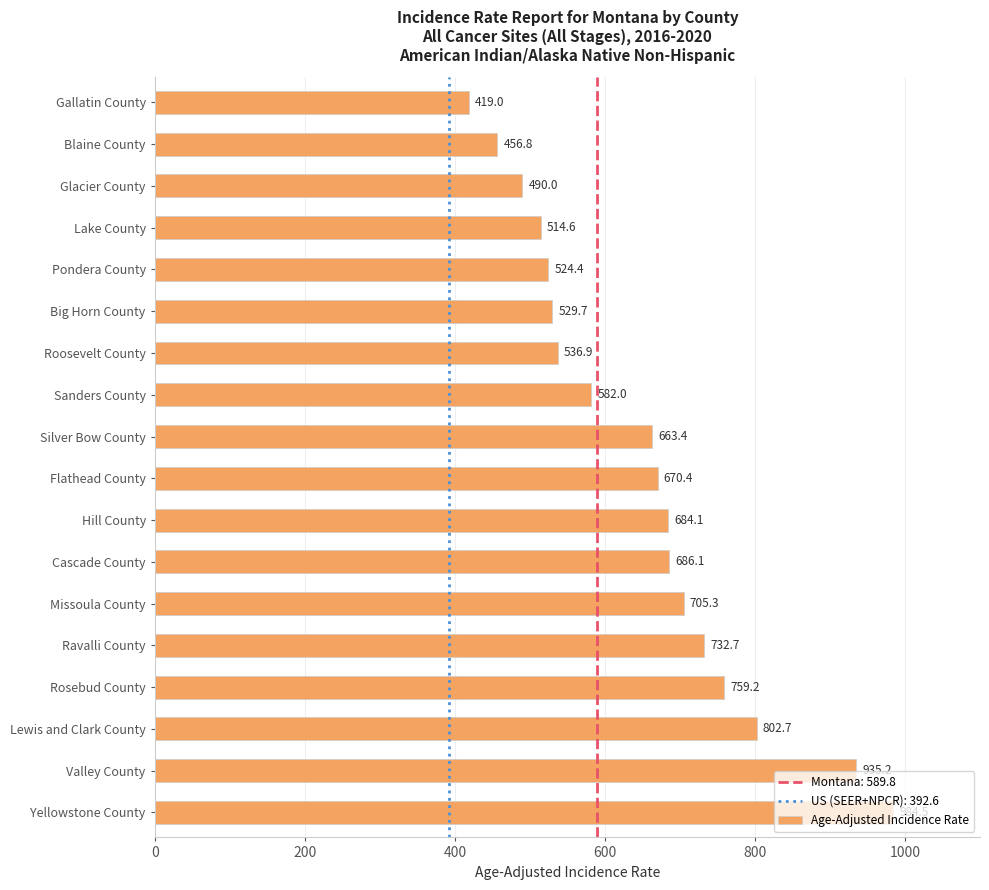

What is the change in value from Ravalli County to Rosebud County?

+26.5